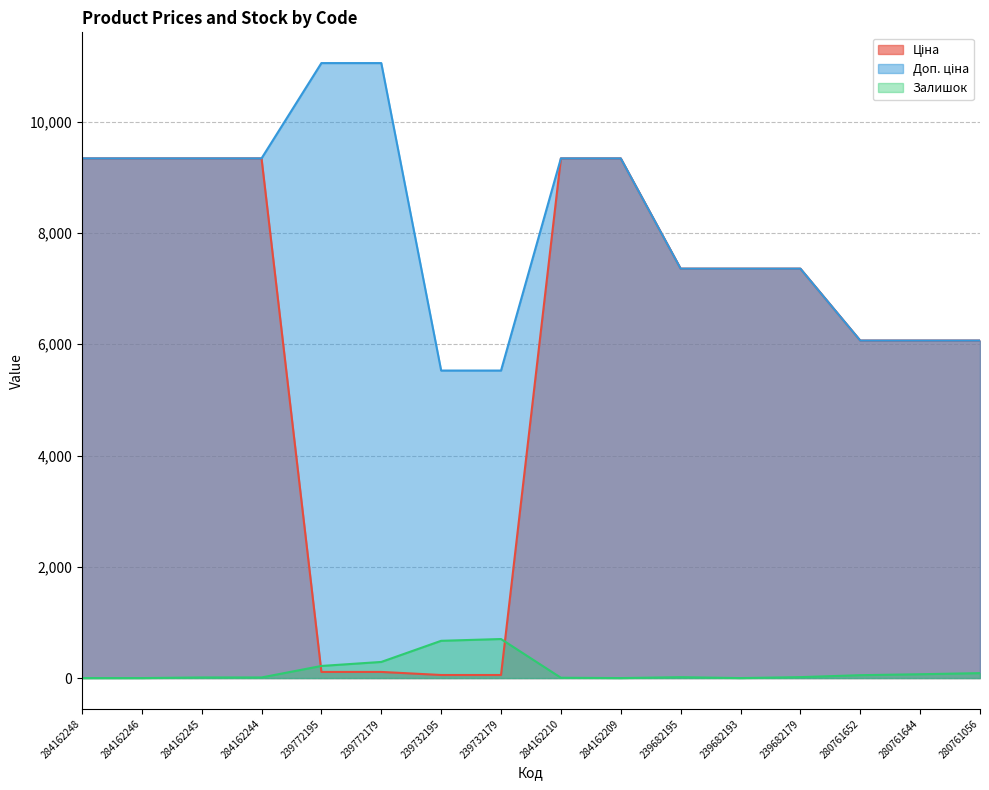

Rank the series at 284162209 from highest to lowest value.

Ціна, Доп. ціна, Залишок